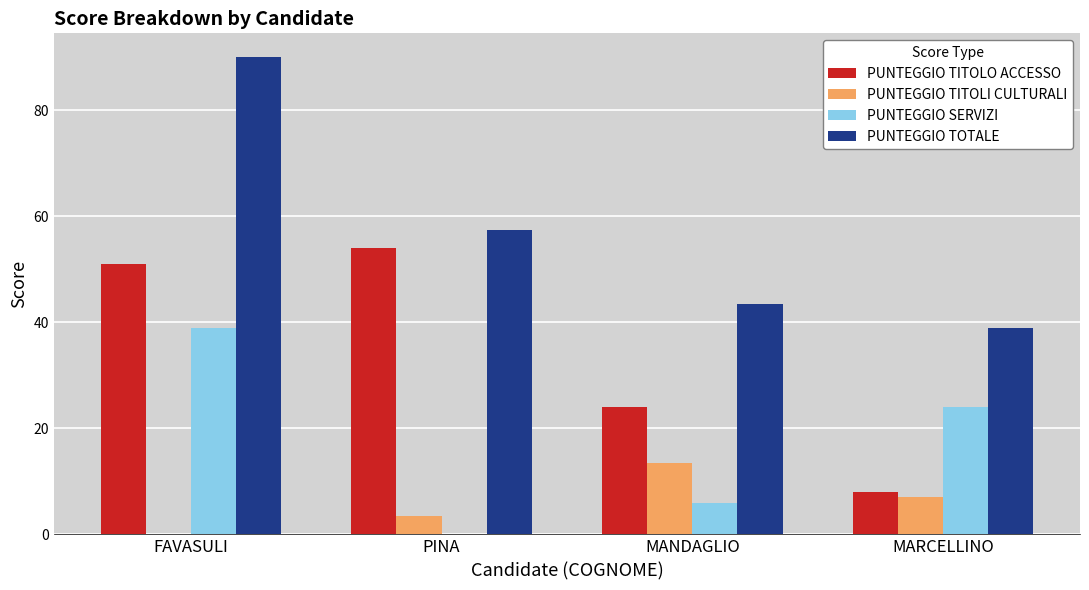

The PUNTEGGIO SERVIZI series shows 0.0 at PINA. True or false?

True